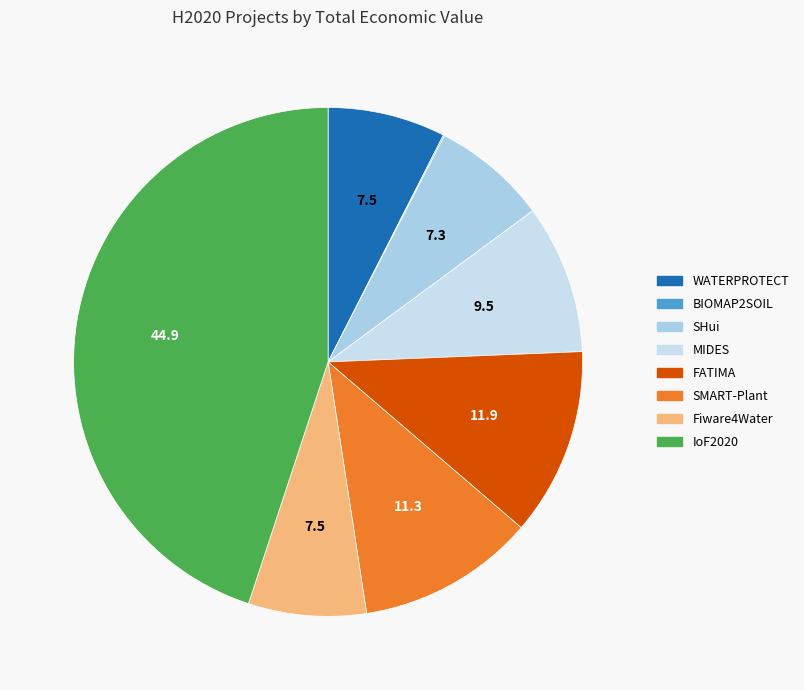

Is it true that FATIMA is 12% of the pie?

True